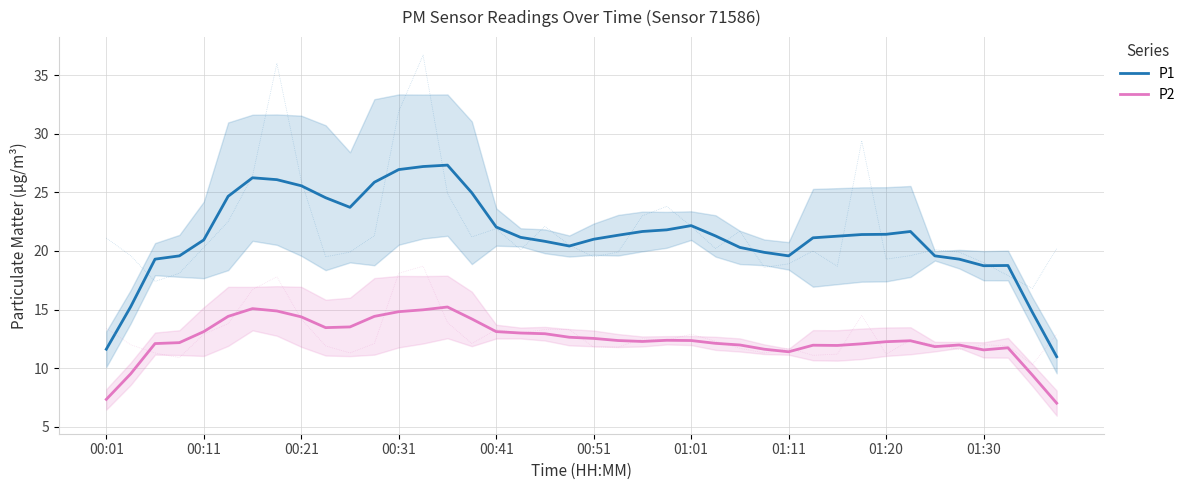

Which series has the largest range (max minus min)?

P1